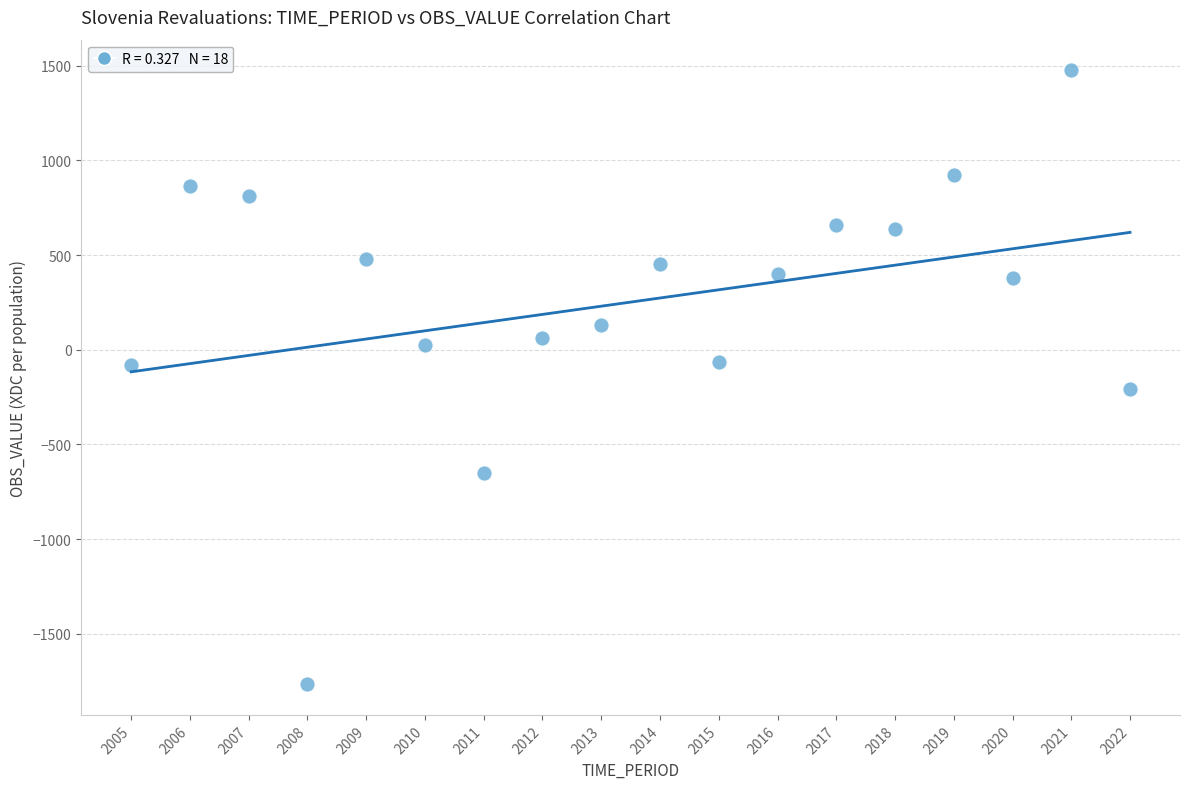

What is the range of X values (max minus min)?

17.0